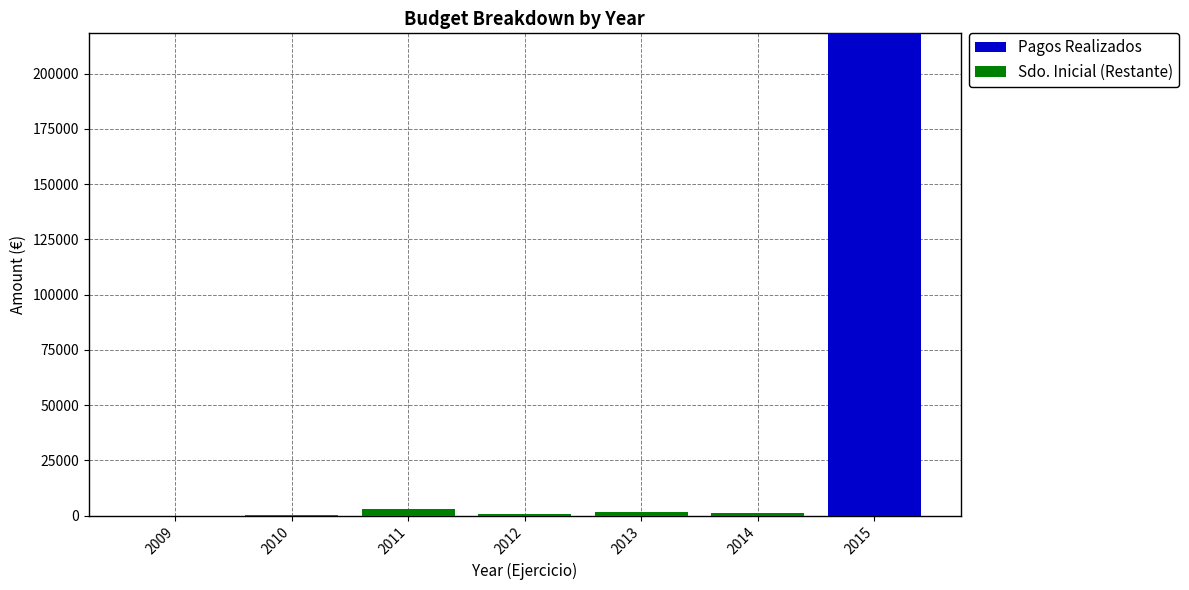

The value of Pagos Realizados at 2010 is 0.0. True or false?

True